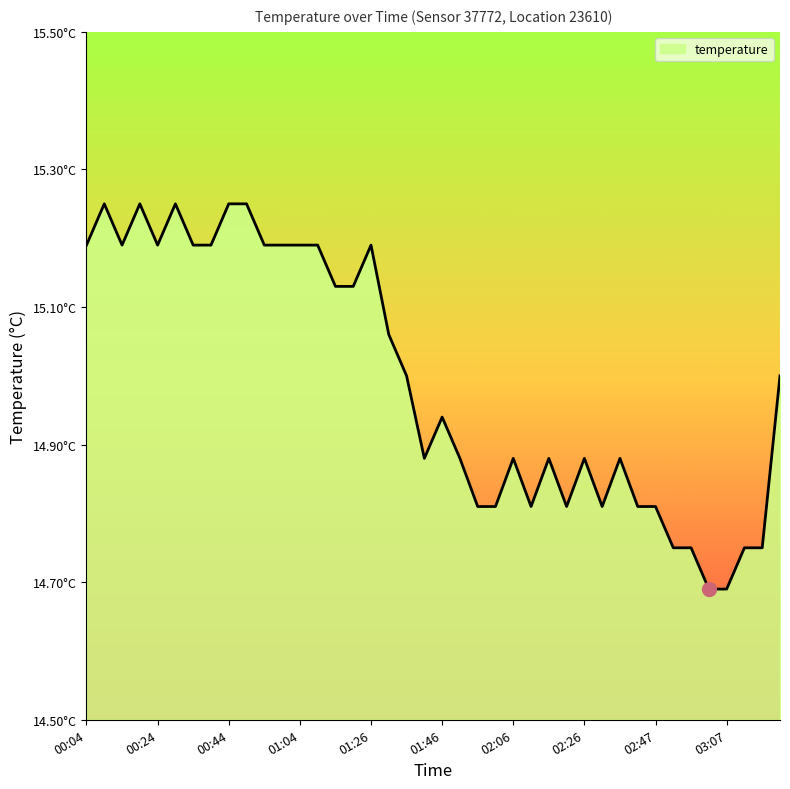

At which label does the data first exceed 15?

00:04